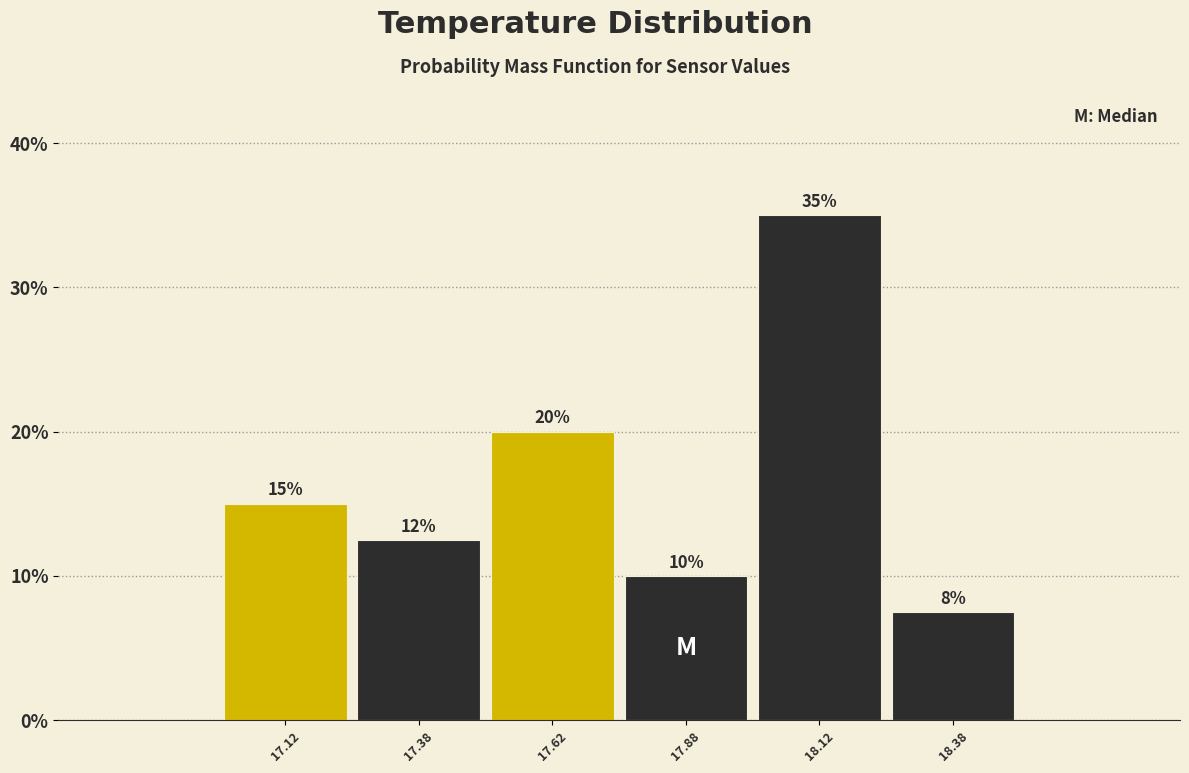

Over which range of the x-axis is the bar tallest?

18.00 to 18.25